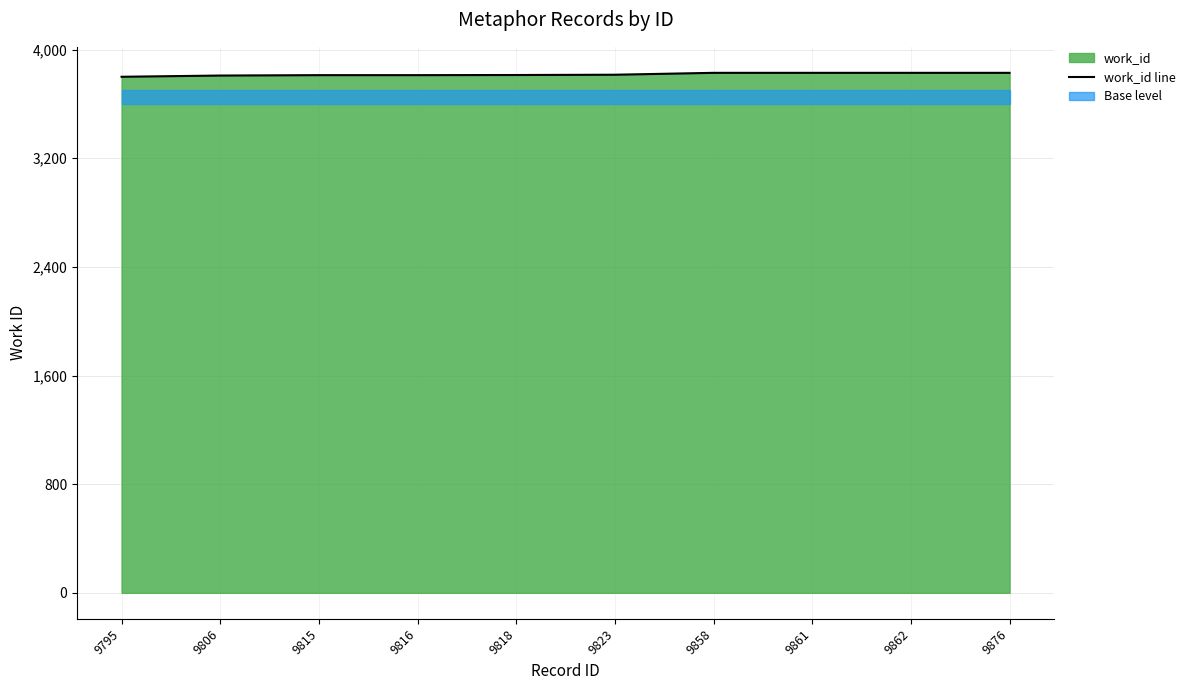

Between 9823 and 9818, which is larger?

9823